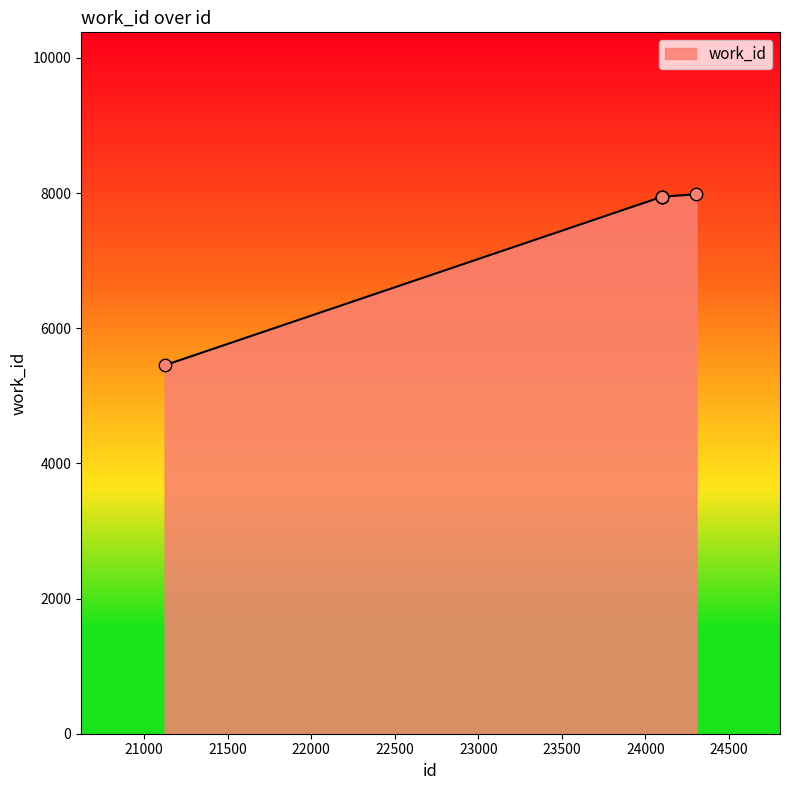

What is the greatest value displayed?

7984